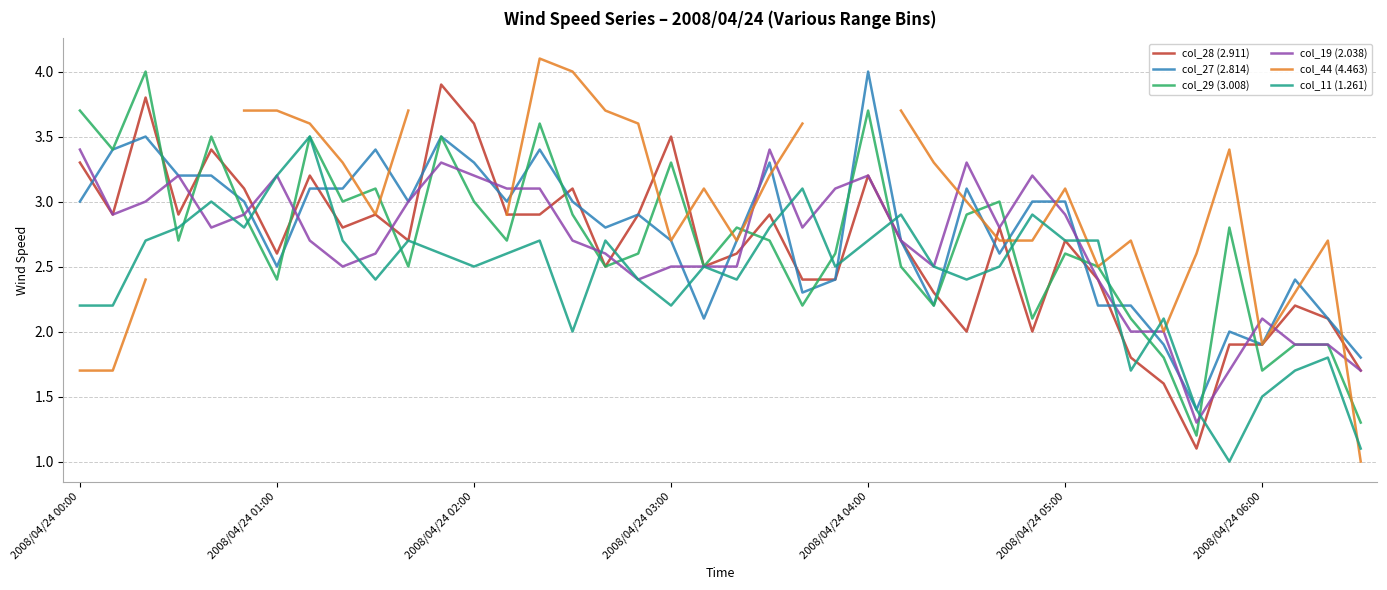

How many times do col_19 (2.038) and col_27 (2.814) cross each other?

16